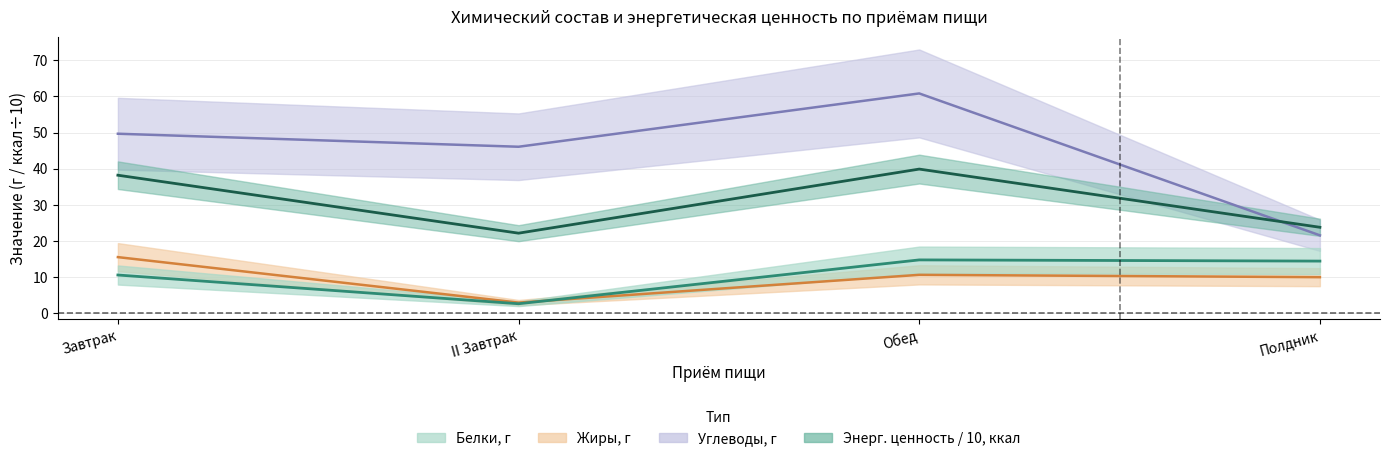

True or false: Углеводы, г has a value of 60.8 at Обед.

True